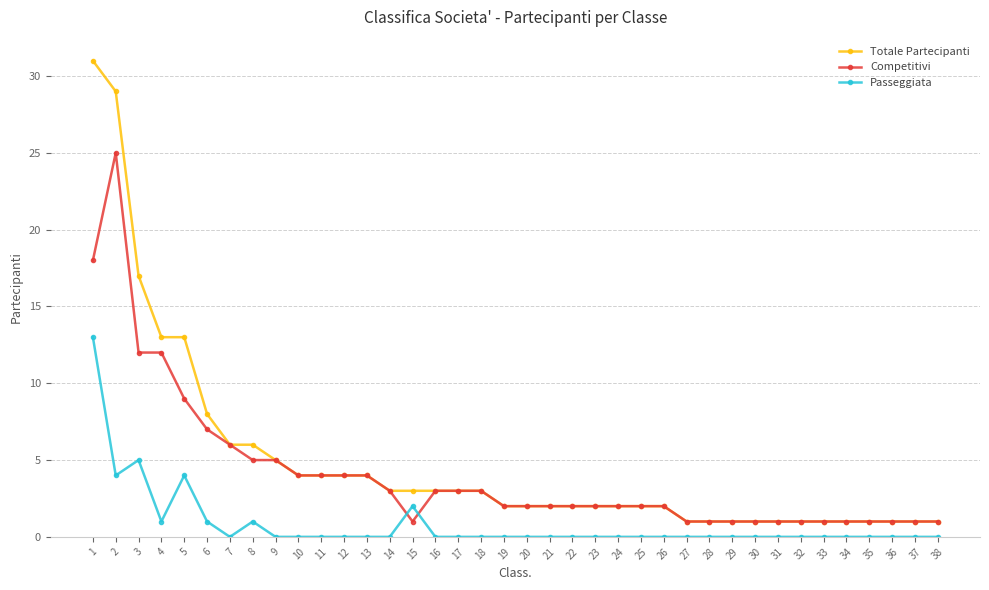

Reading right to left, list all the values displayed in this chart.

Totale Partecipanti: 1	1	1	1	1	1	1	1	1	1	1	1	2	2	2	2	2	2	2	2	3	3	3	3	3	4	4	4	4	5	6	6	8	13	13	17	29	31
Competitivi: 1	1	1	1	1	1	1	1	1	1	1	1	2	2	2	2	2	2	2	2	3	3	3	1	3	4	4	4	4	5	5	6	7	9	12	12	25	18
Passeggiata: 0	0	0	0	0	0	0	0	0	0	0	0	0	0	0	0	0	0	0	0	0	0	0	2	0	0	0	0	0	0	1	0	1	4	1	5	4	13